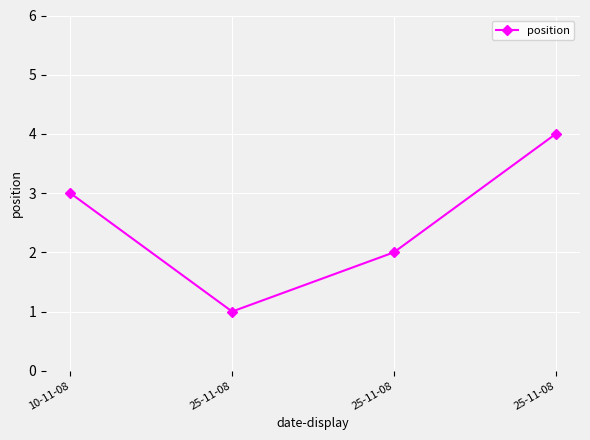

Does the chart have visible grid lines?

Yes